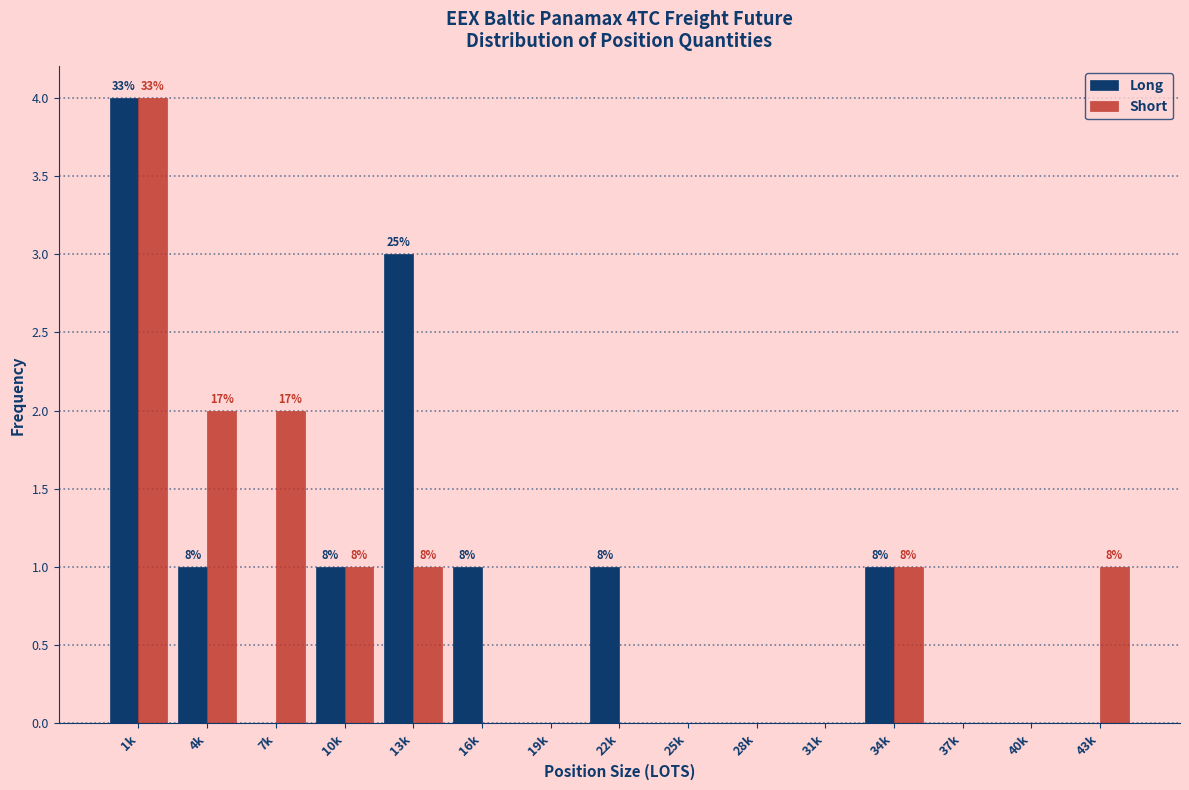

Reading right to left, extract all data points from this chart.

Long: 43k=0	40k=0	37k=0	34k=1	31k=0	28k=0	25k=0	22k=1	19k=0	16k=1	13k=3	10k=1	7k=0	4k=1	1k=4
Short: 43k=1	40k=0	37k=0	34k=1	31k=0	28k=0	25k=0	22k=0	19k=0	16k=0	13k=1	10k=1	7k=2	4k=2	1k=4